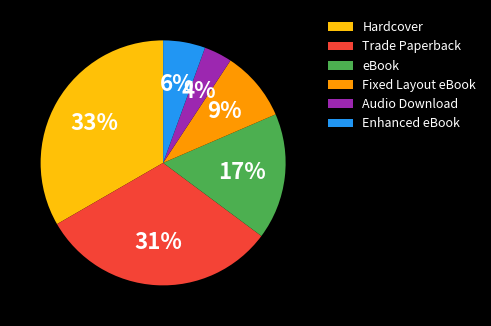

What is the ratio of the value at Enhanced eBook to the value at Hardcover?

0.2